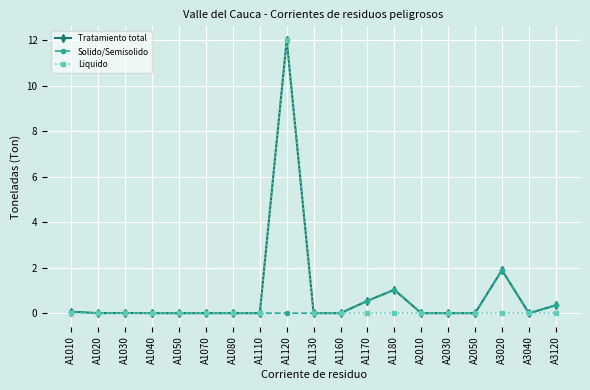

At which label does Tratamiento total reach its peak?

A1120